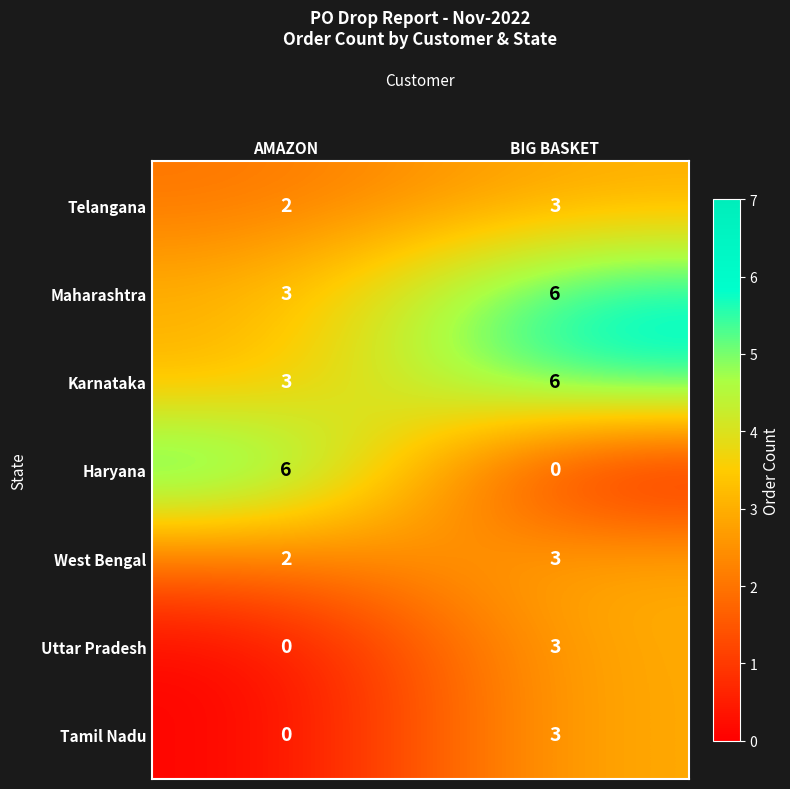

Is the value of Uttar Pradesh at BIG BASKET greater than the value of Maharashtra at BIG BASKET?

No